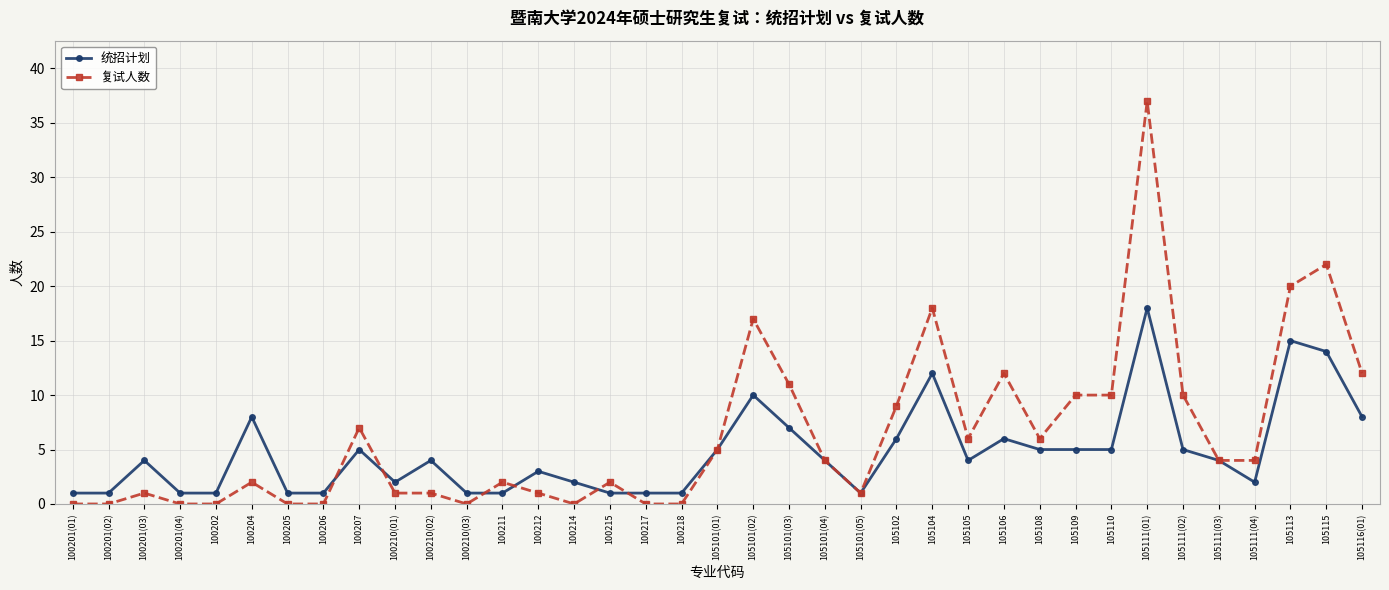

At how many categories does at least one series exceed 36?

1